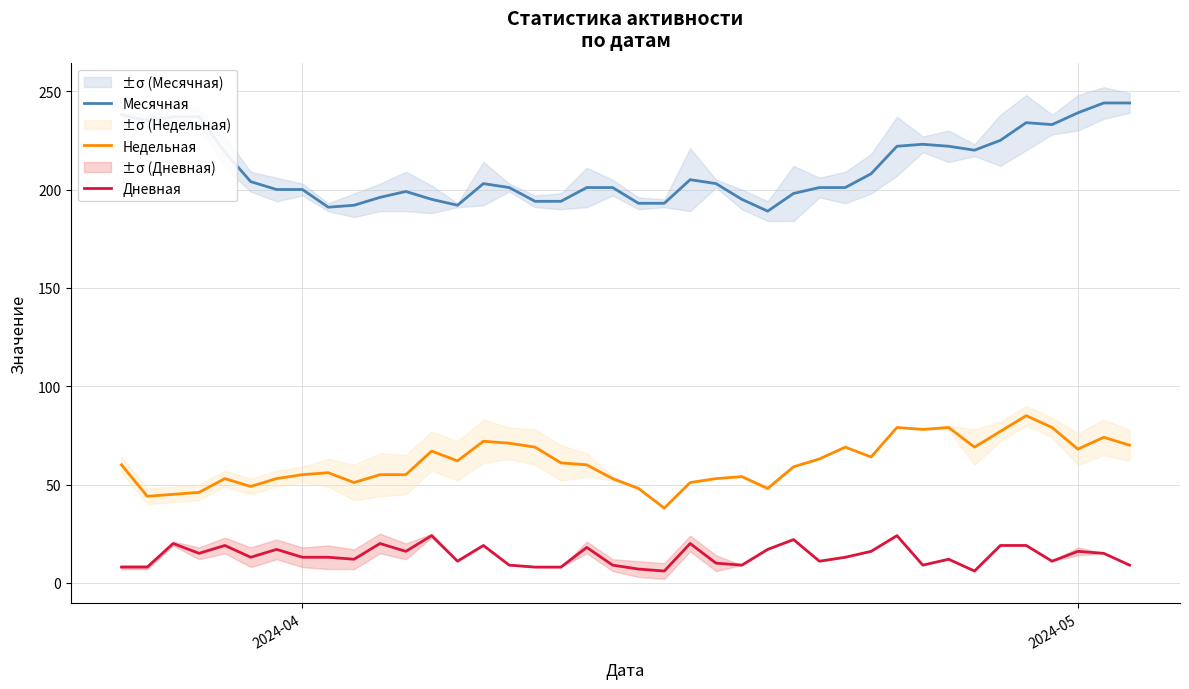

Does the chart display data point markers on the line(s)?

No